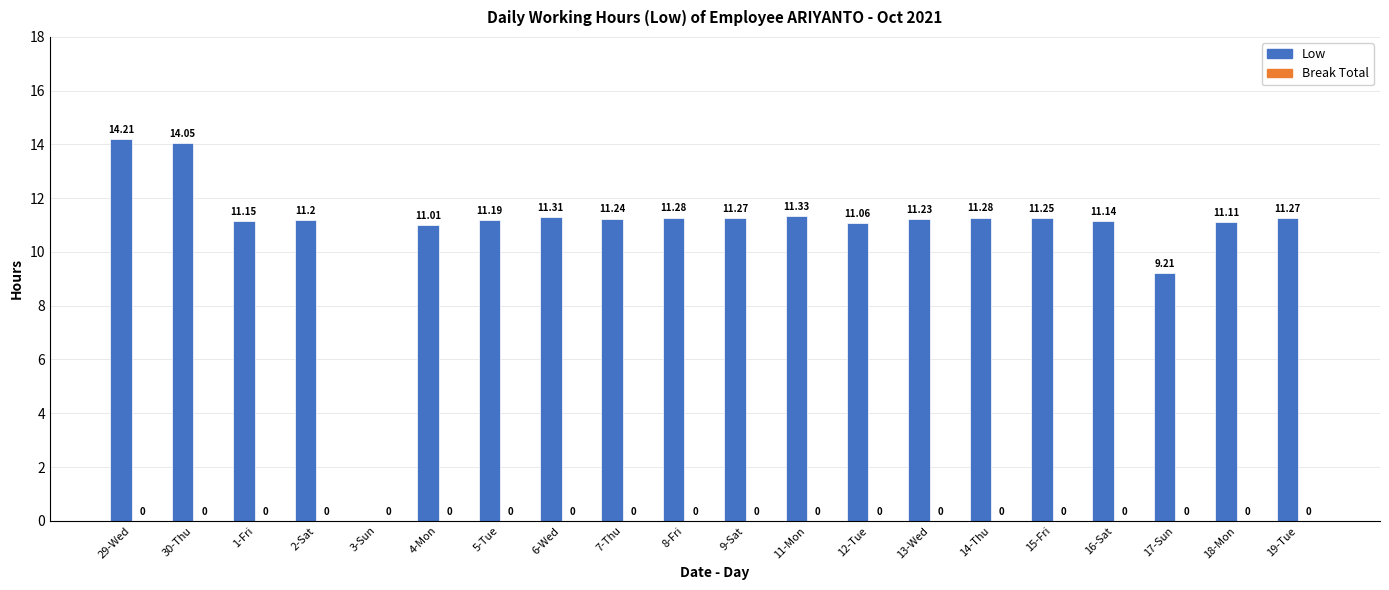

Which has a higher value, 13-Wed or 5-Tue?

13-Wed